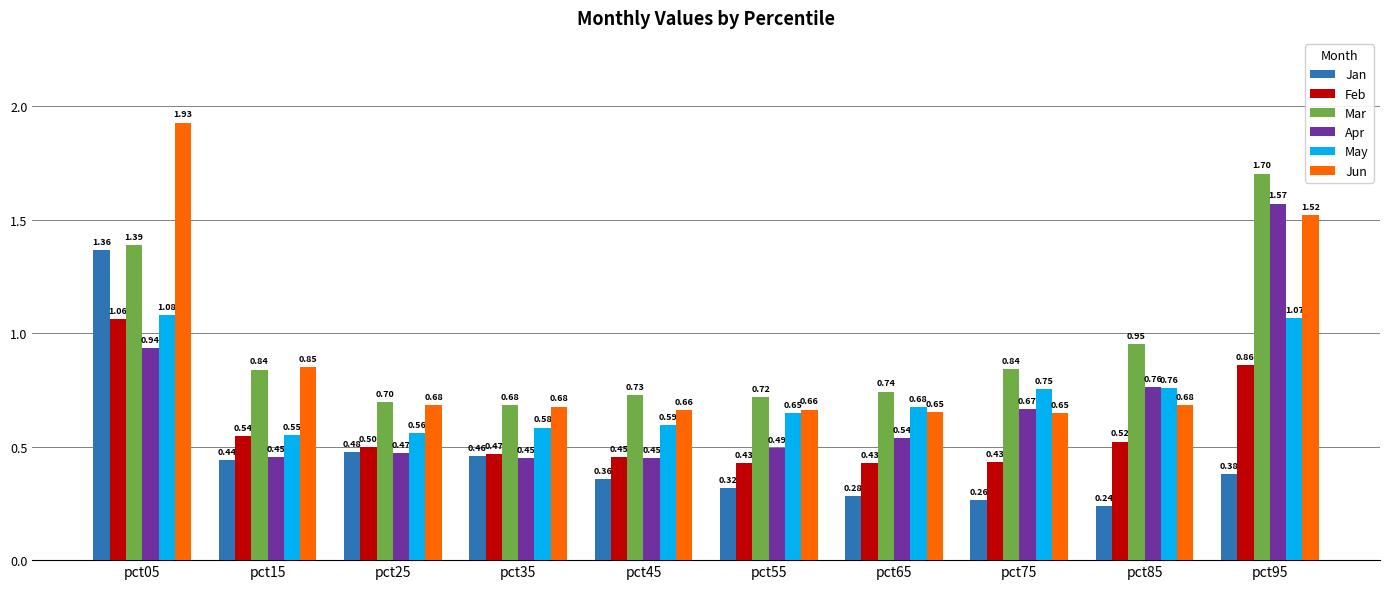

At pct95, list the series in order from largest to smallest.

Mar, Apr, Jun, May, Feb, Jan